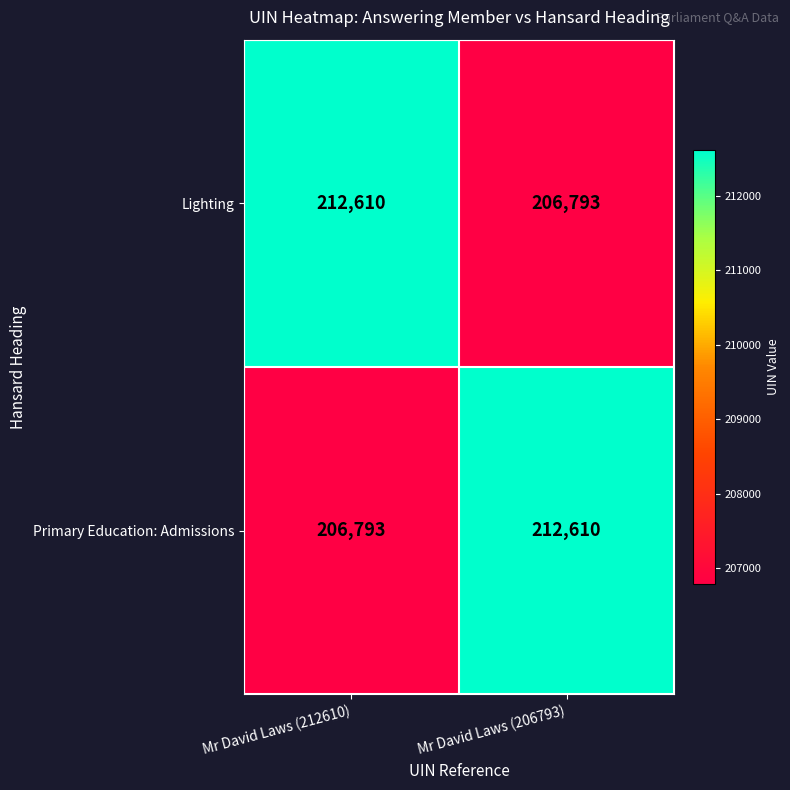

The value of Lighting at Mr David Laws (212610) is 212610. True or false?

True